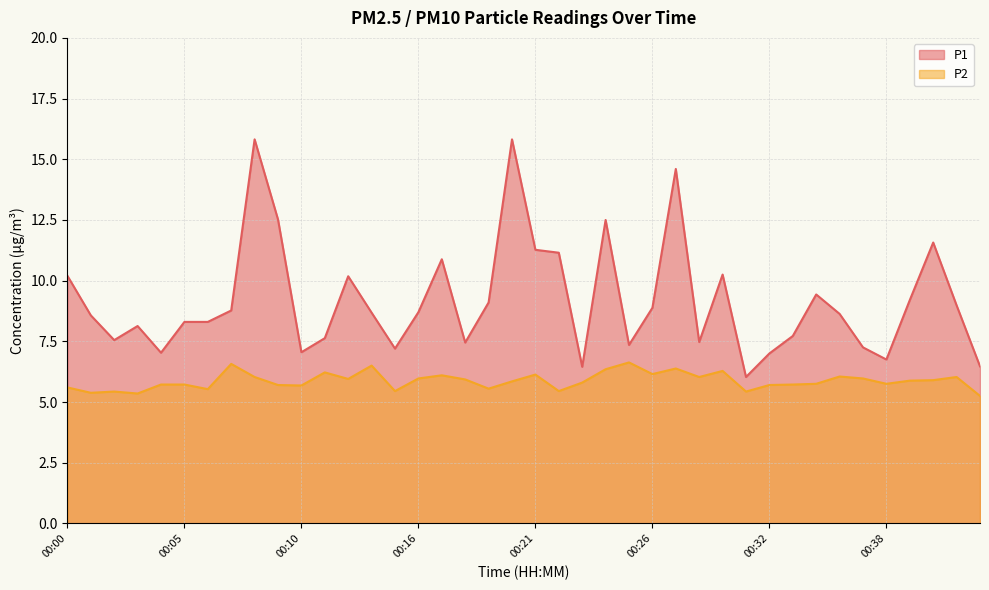

What is the maximum value shown in the chart?

15.8